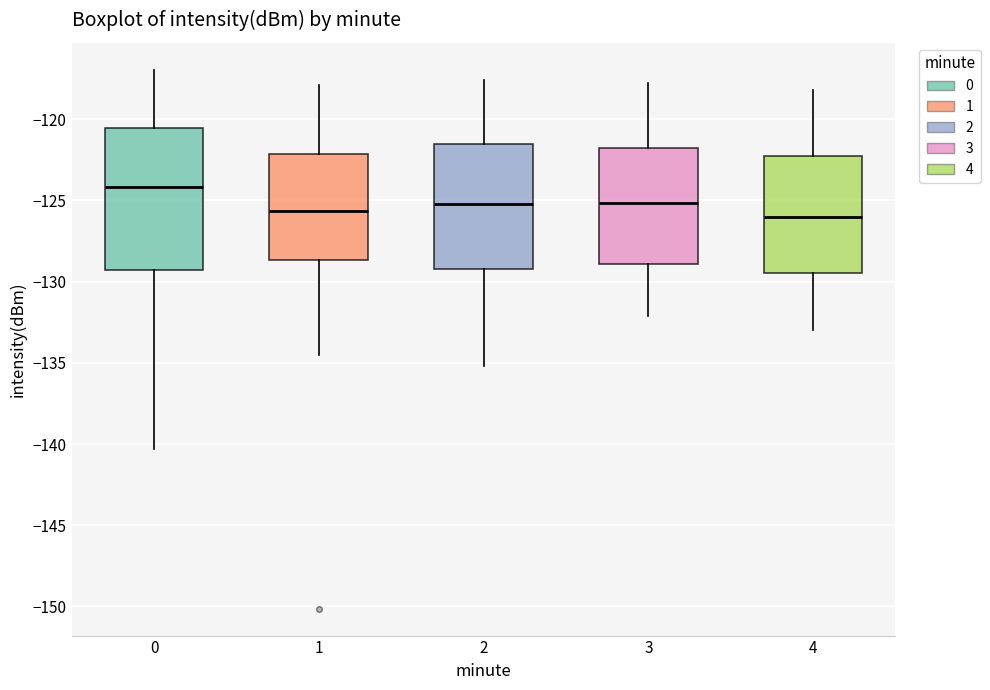

Where is the lower edge of the box at x = 3 on the y-axis? The values are not printed on the chart, so give them approximately, as read against the axis.

-129.0